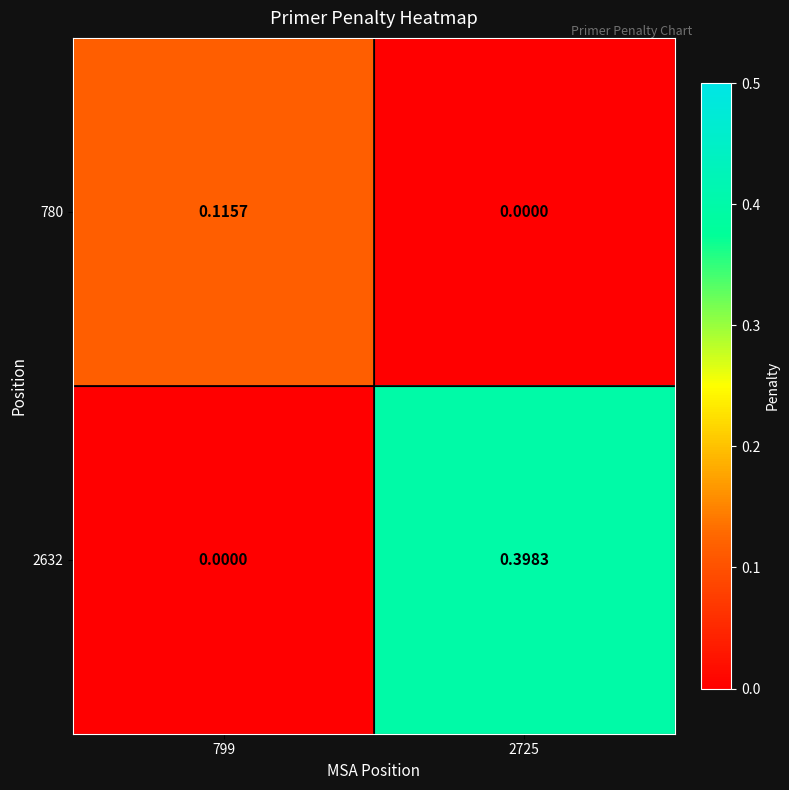

How many categories are shown in the chart?

2